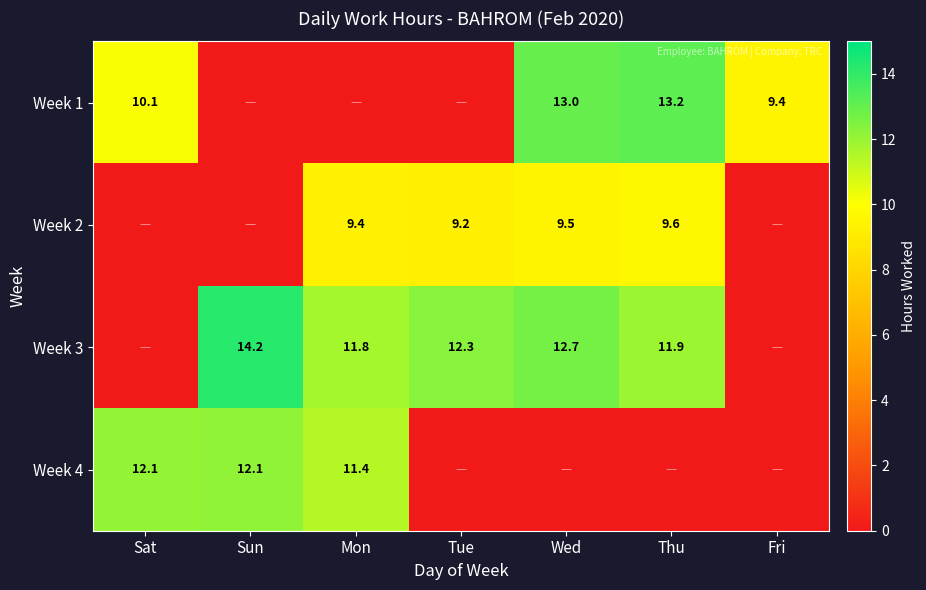

Is the value of Week 2 at Tue greater than the value of Week 4 at Mon?

No